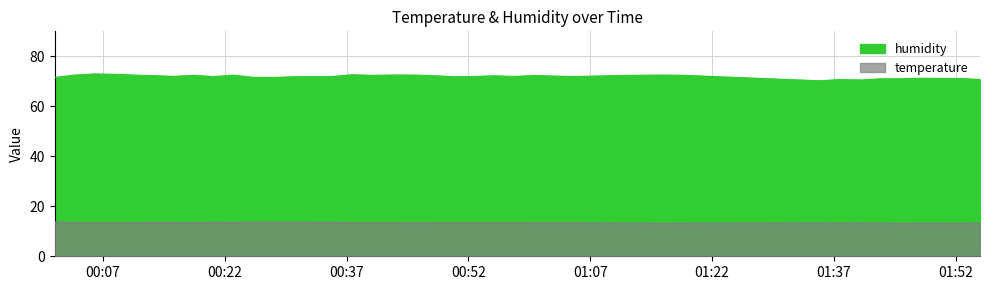

Between 2023-04-01T01:02:36 and 2023-04-01T01:50:07, which is larger?

2023-04-01T01:02:36